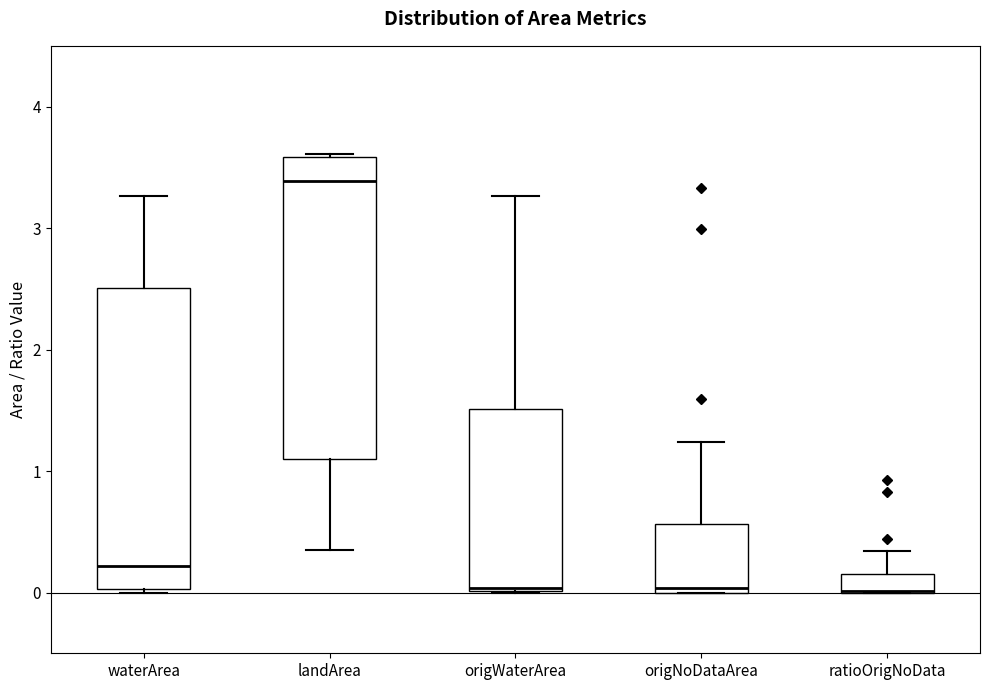

Reading left to right, transcribe this box plot: for each box, give where its median line is, the range the box spans, and where its two whiskers end, as read against the y-axis. The values are not printed on the chart, so give them approximately, as read against the axis.

waterArea: median 0.2, box 0.0 to 2.5, whiskers 0.0 to 3.3
landArea: median 3.4, box 1.1 to 3.6, whiskers 0.4 to 3.6
origWaterArea: median 0.0, box 0.0 to 1.5, whiskers 0.0 to 3.3
origNoDataArea: median 0.0 (just above the box's lower edge), box 0.0 to 0.6, whiskers 0.0 to 1.2
ratioOrigNoData: median 0.0 (drawn on the box's lower edge), box 0.0 to 0.2, whiskers 0.0 to 0.3